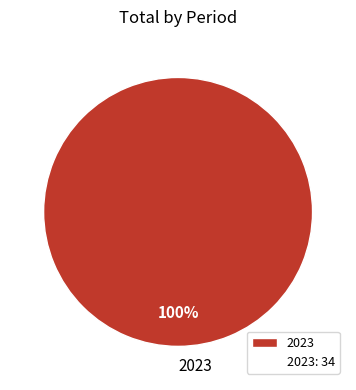

True or false: 2023 accounts for 88% of the total.

False